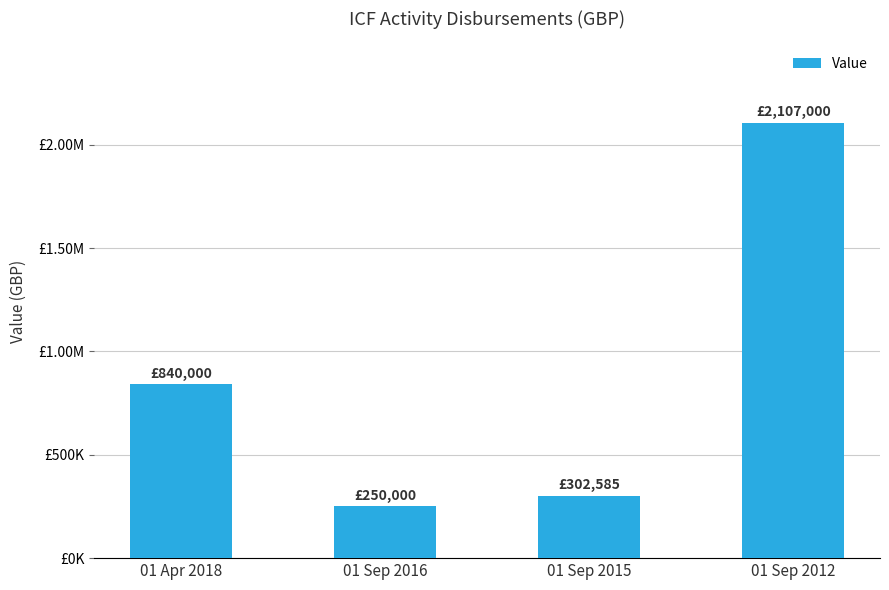

Reading left to right, list all the values displayed in this chart.

01 Apr 2018=840000	01 Sep 2016=250000	01 Sep 2015=302585	01 Sep 2012=2107000